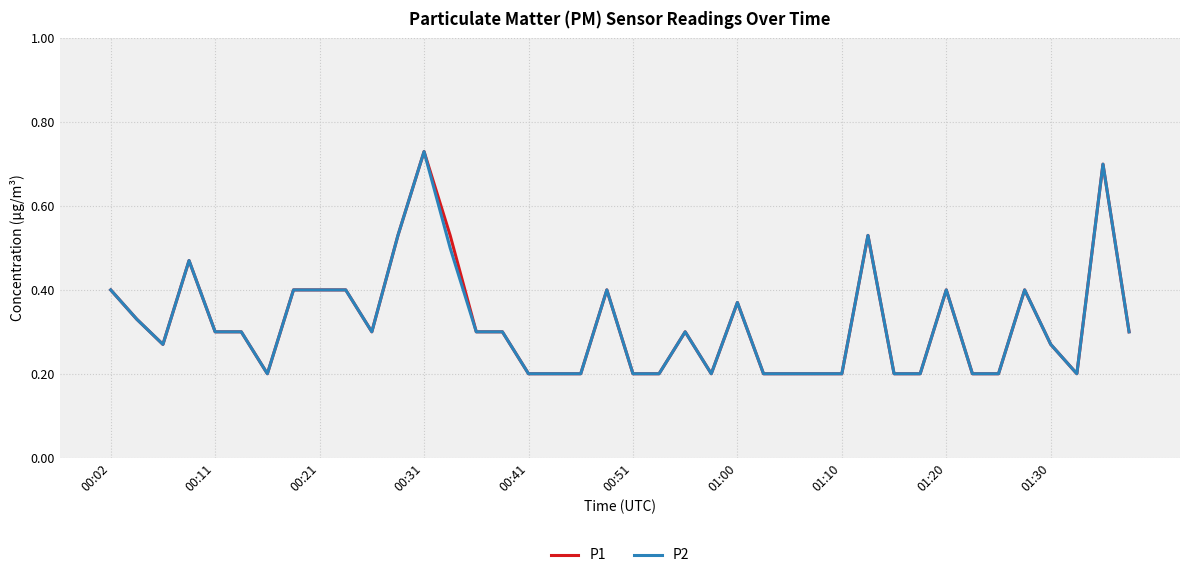

What are all the series names shown in the legend?

P1, P2